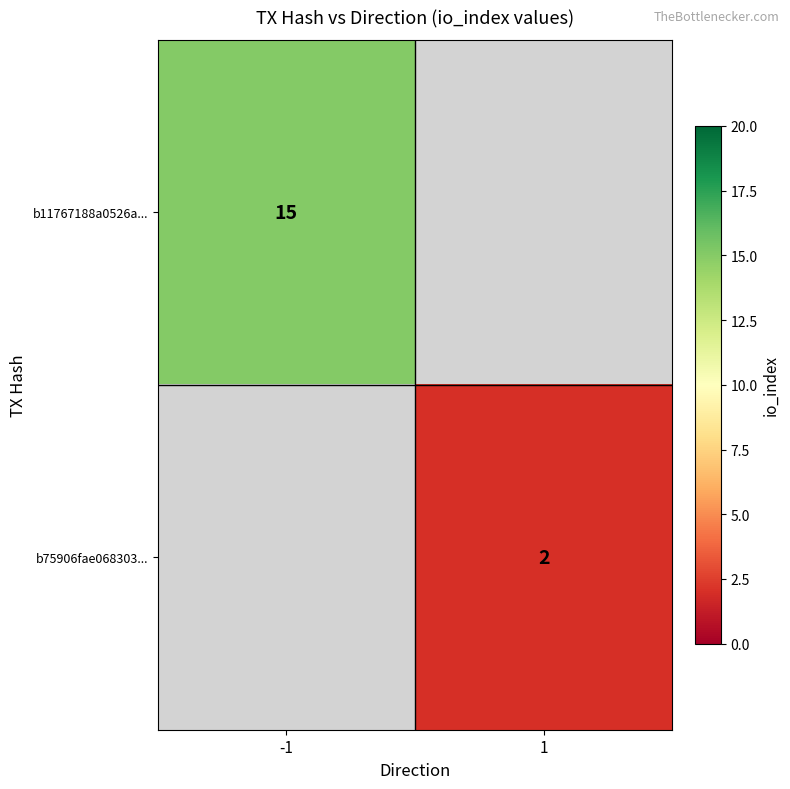

At how many categories does at least one series exceed 7?

1